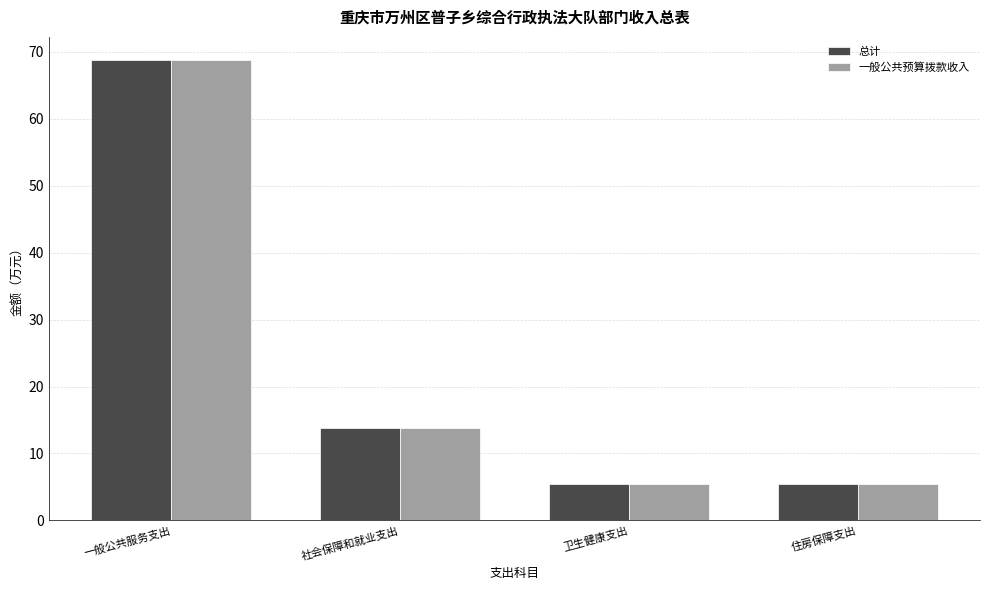

At which category is the sum across all series the highest?

一般公共服务支出